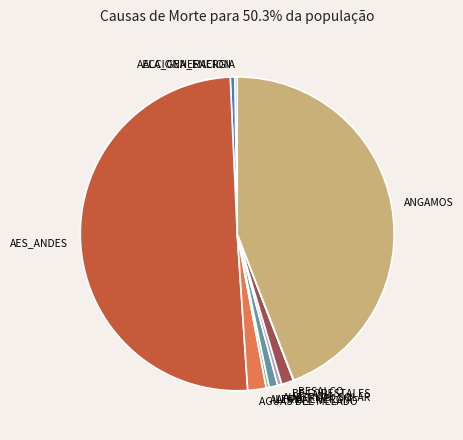

Which category accounts for the majority?

AES_ANDES